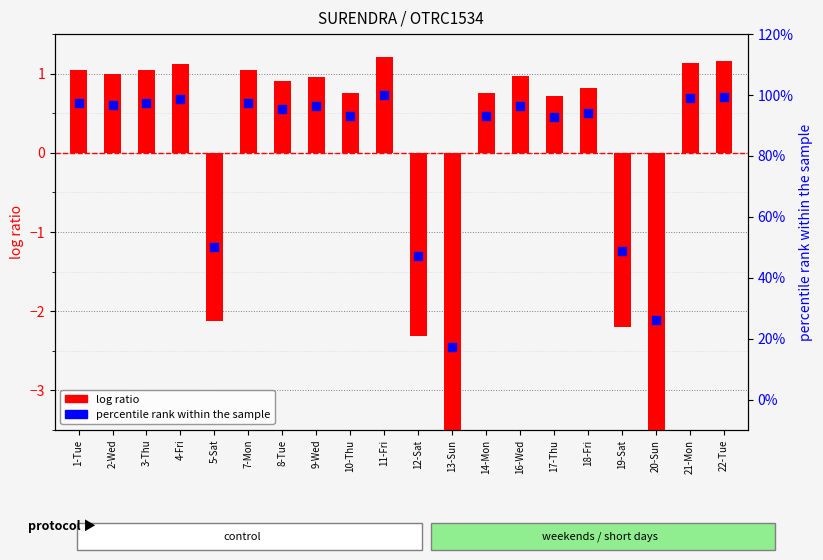

At which category is the sum across all series the highest?

11-Fri